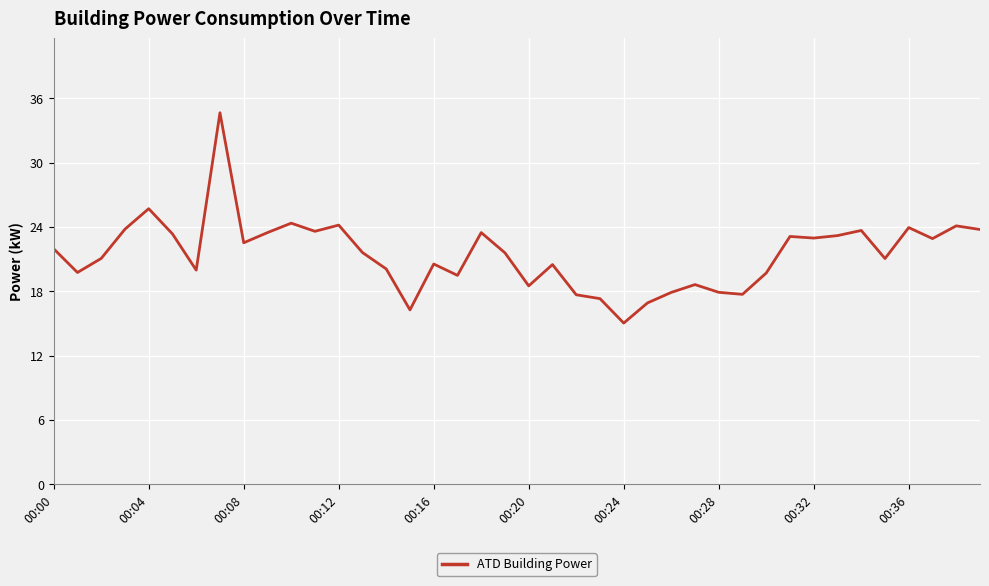

What is the minimum value shown in the chart?

15.0